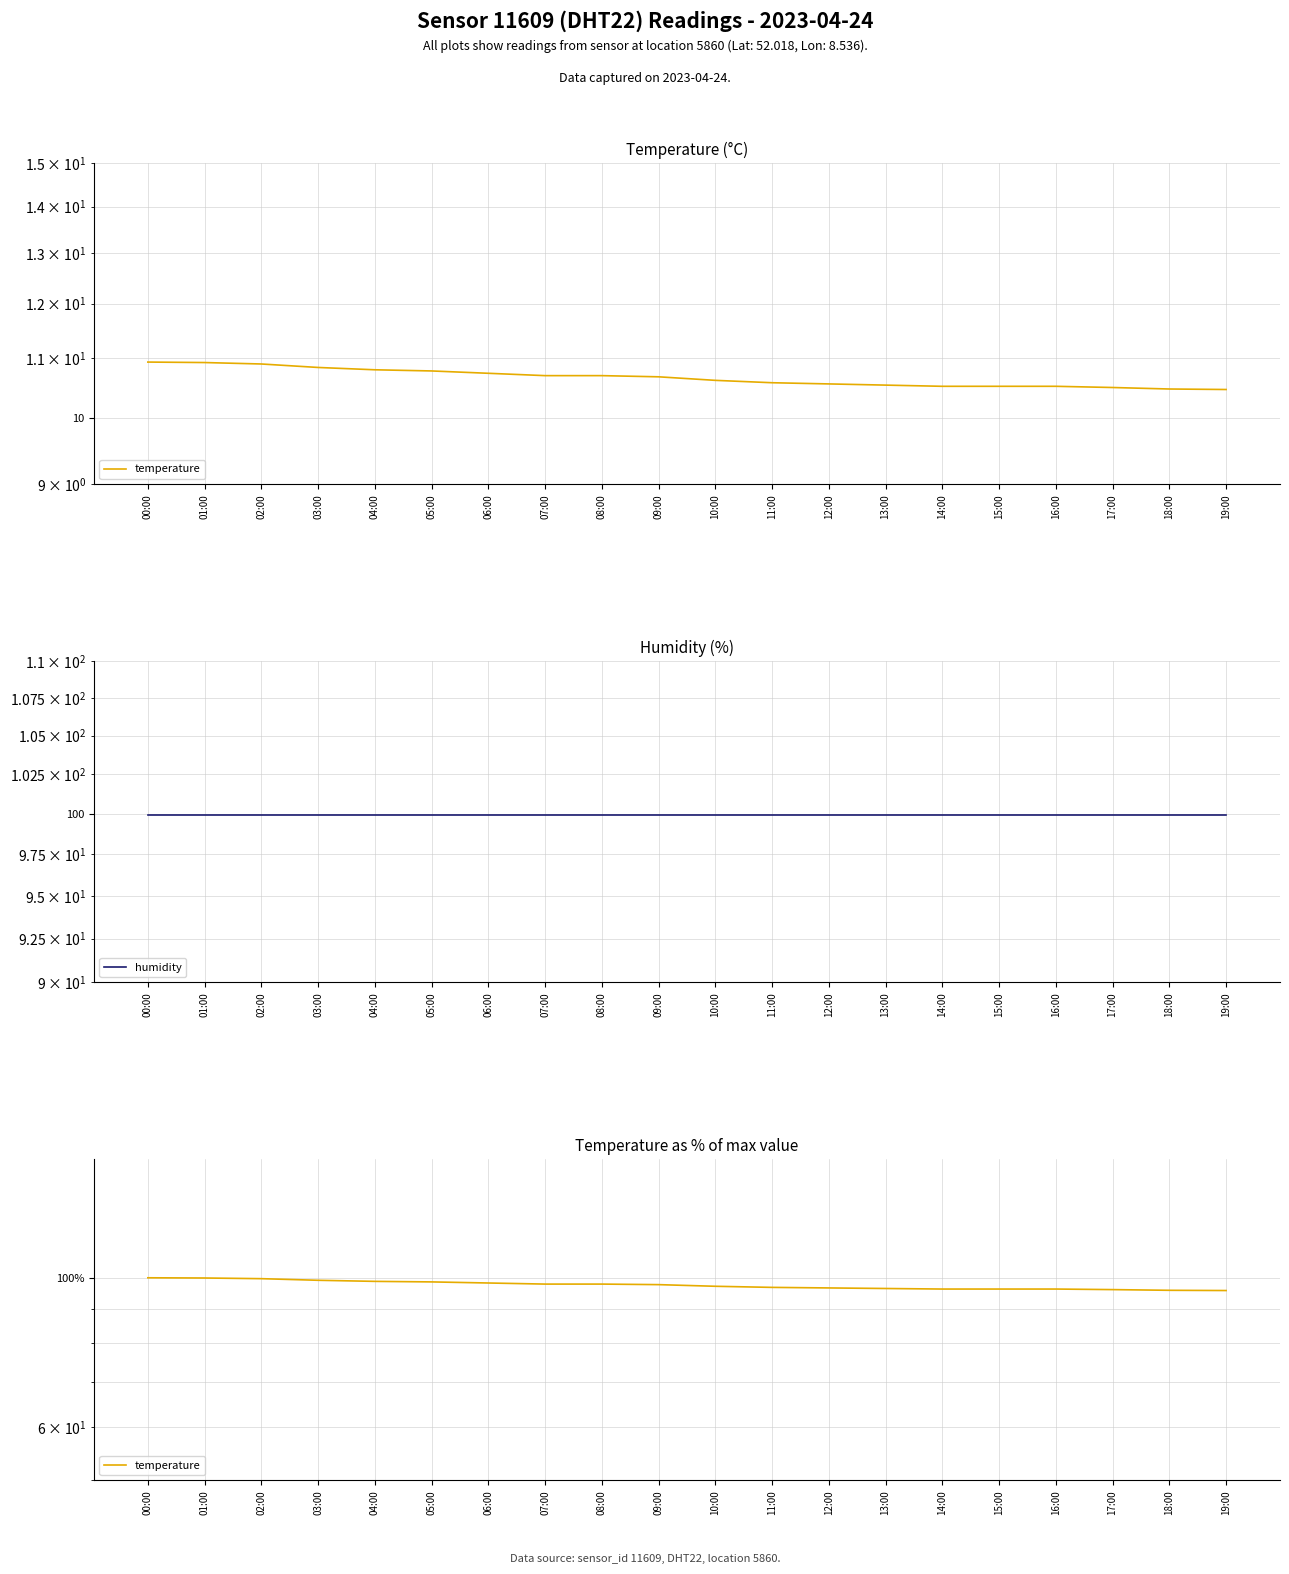

What is the maximum value for temperature?

100.0